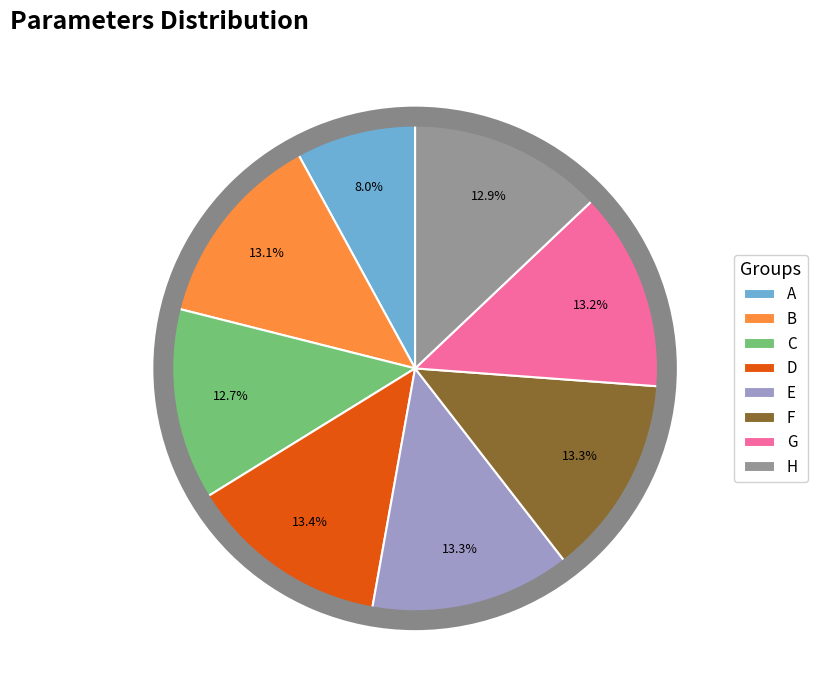

Count the number of slices in the pie.

8